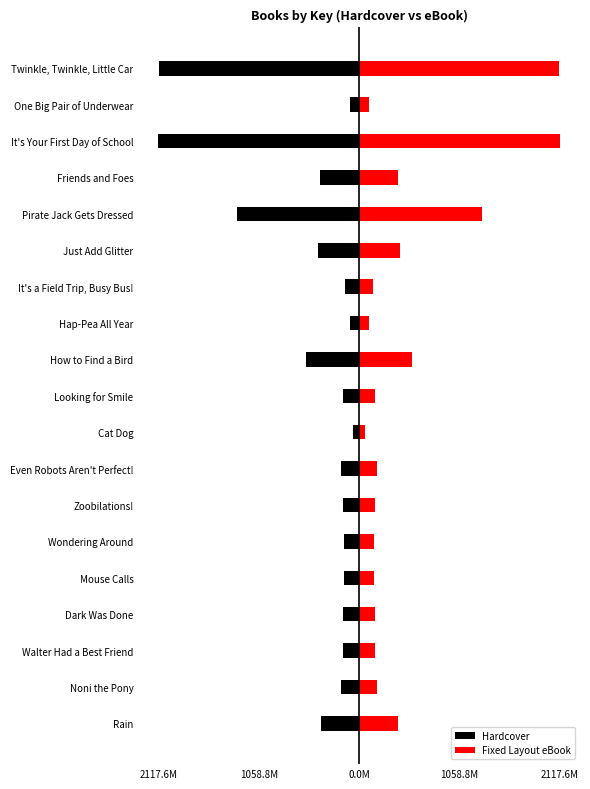

What is the value of the Hardcover bar at the 18th from the left?

-100.6